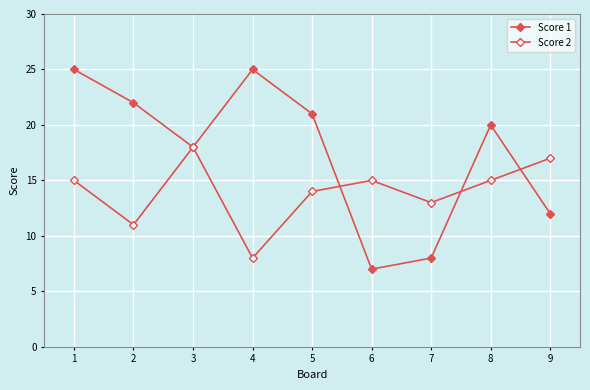

How many interior local peaks does the Score 2 series have?

2